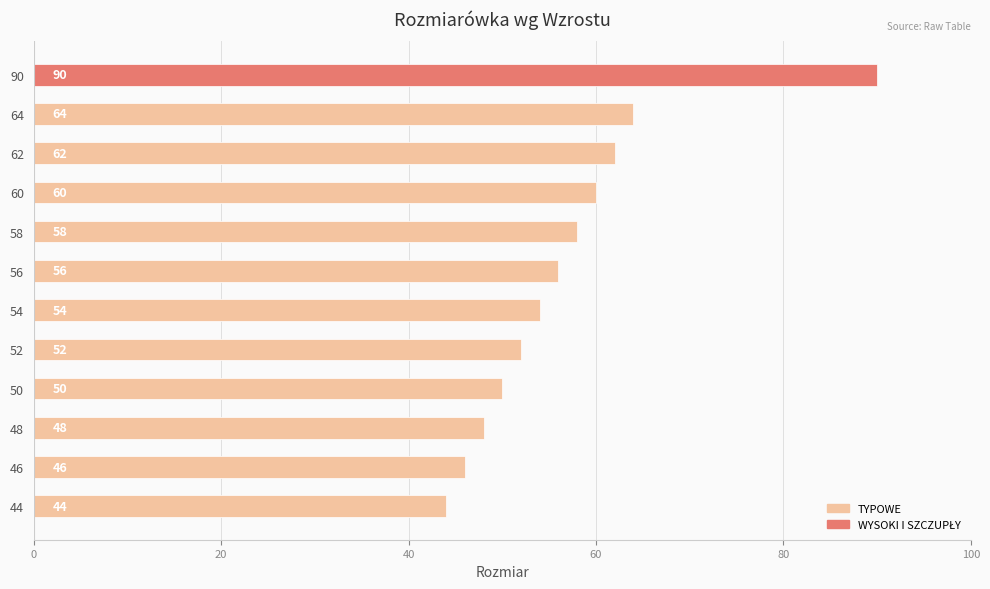

Which label corresponds to the largest value in the chart?

90